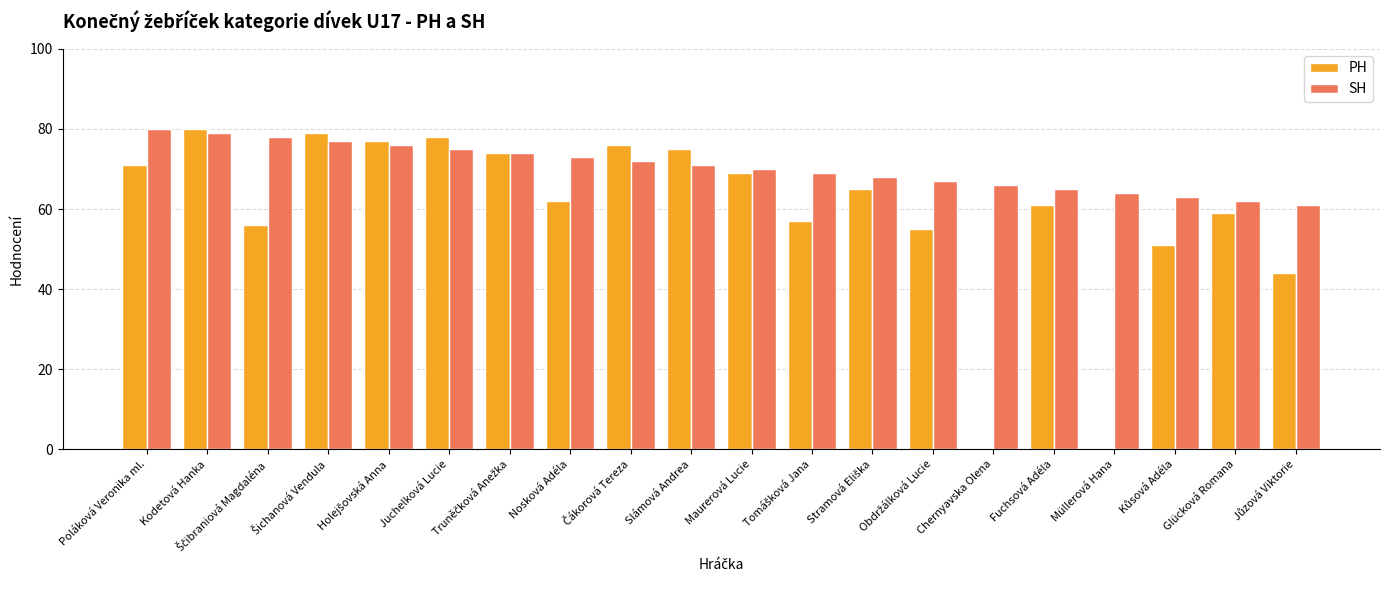

What is the sum of all SH values?

1410